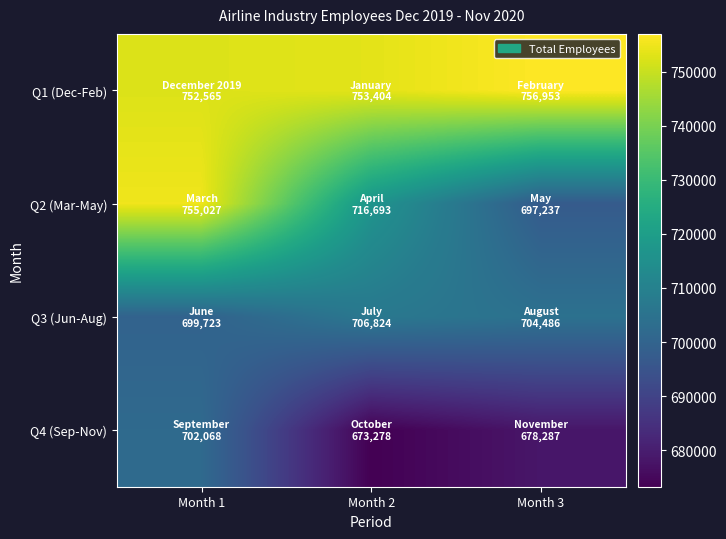

What is the total value across all series at Month 2?

2850199